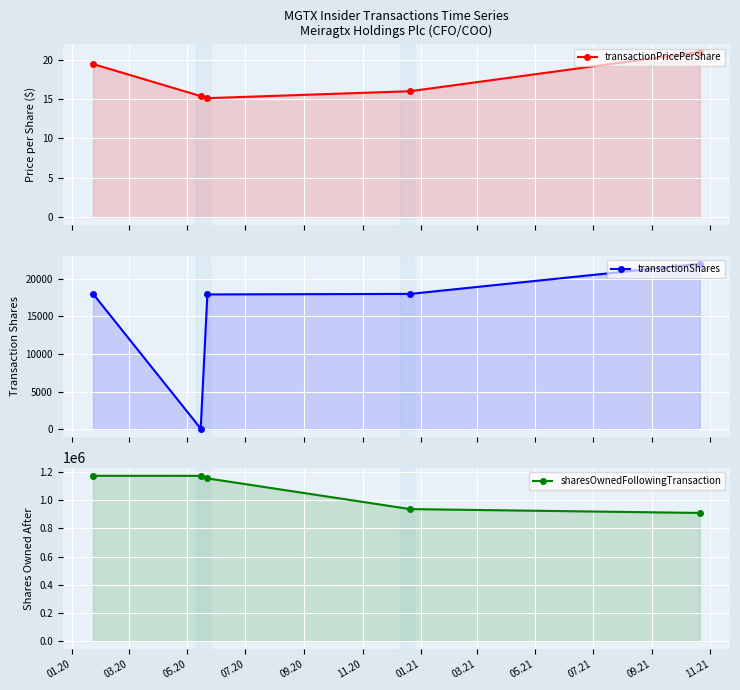

What is the sum of all transactionShares values?

76000.0